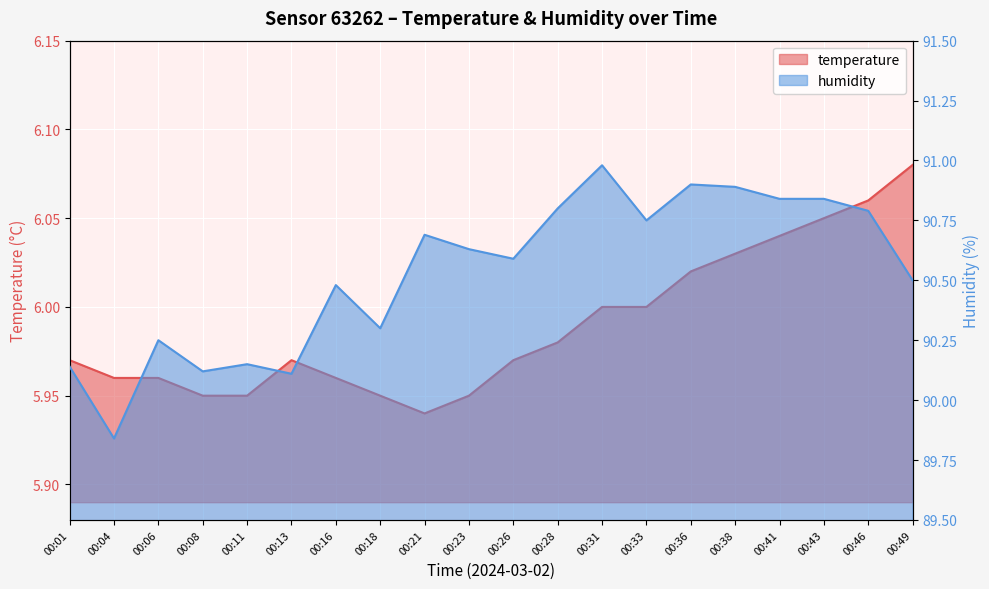

Is it true that humidity equals 90.6 at 00:26?

True